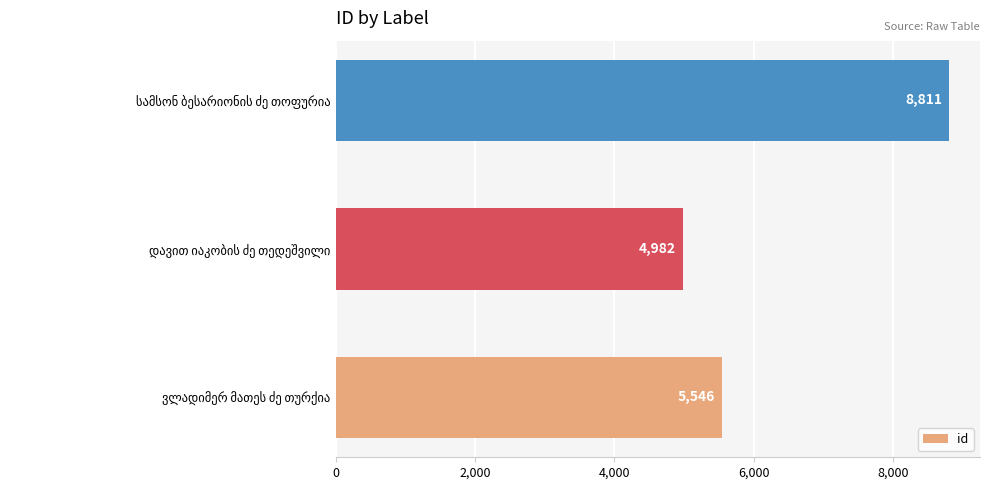

What is the difference between the second highest and minimum values?

564